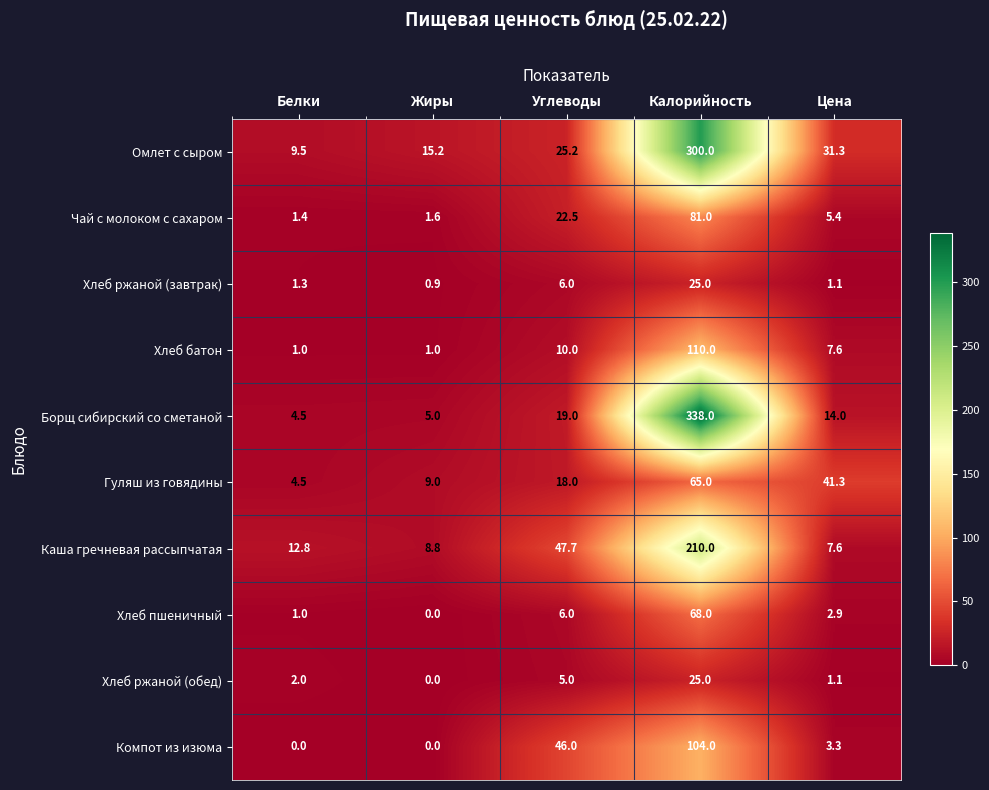

Is it true that Гуляш из говядины equals 9.0 at Жиры?

True